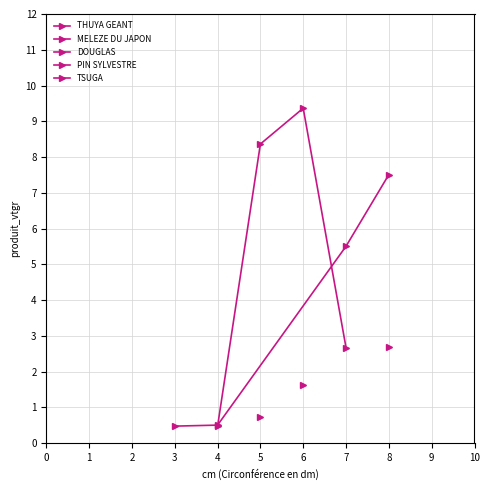

Which series has the widest spread of values?

MELEZE DU JAPON